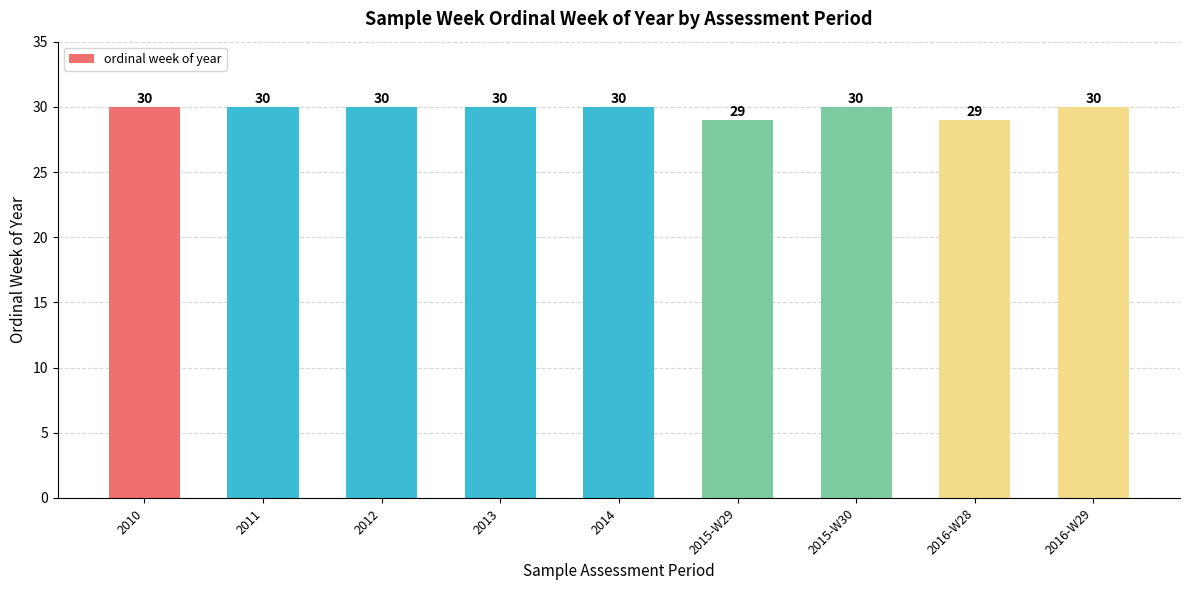

What is the maximum value shown in the chart?

30